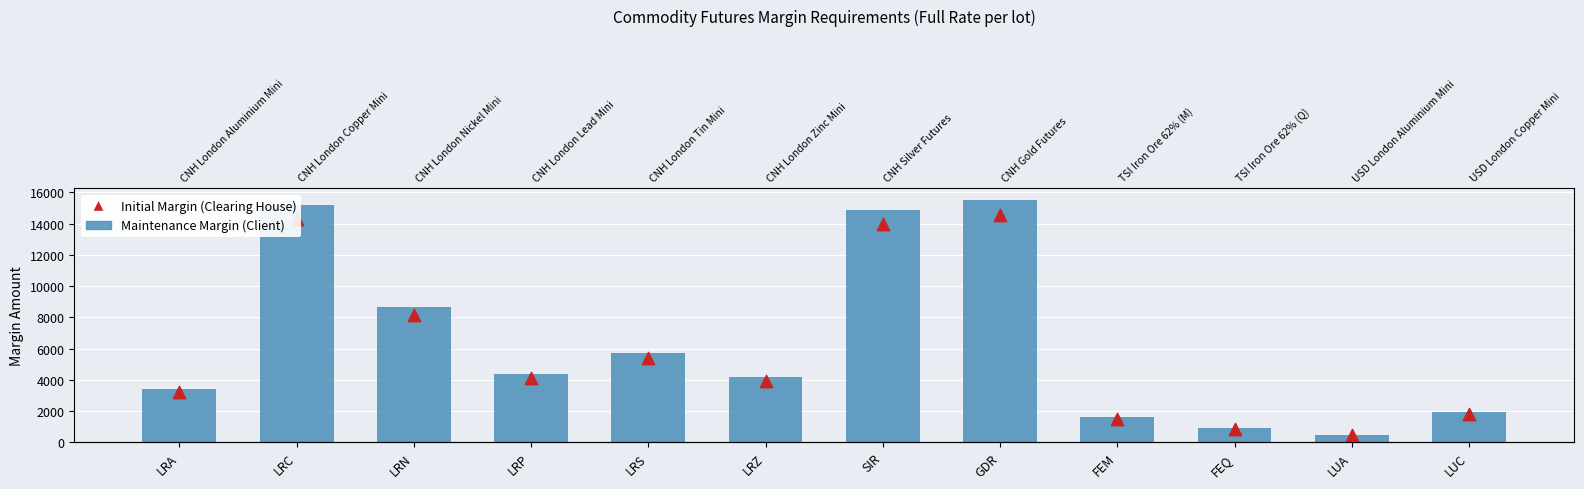

Which series has the widest spread of Y values?

Maintenance Margin (Client)